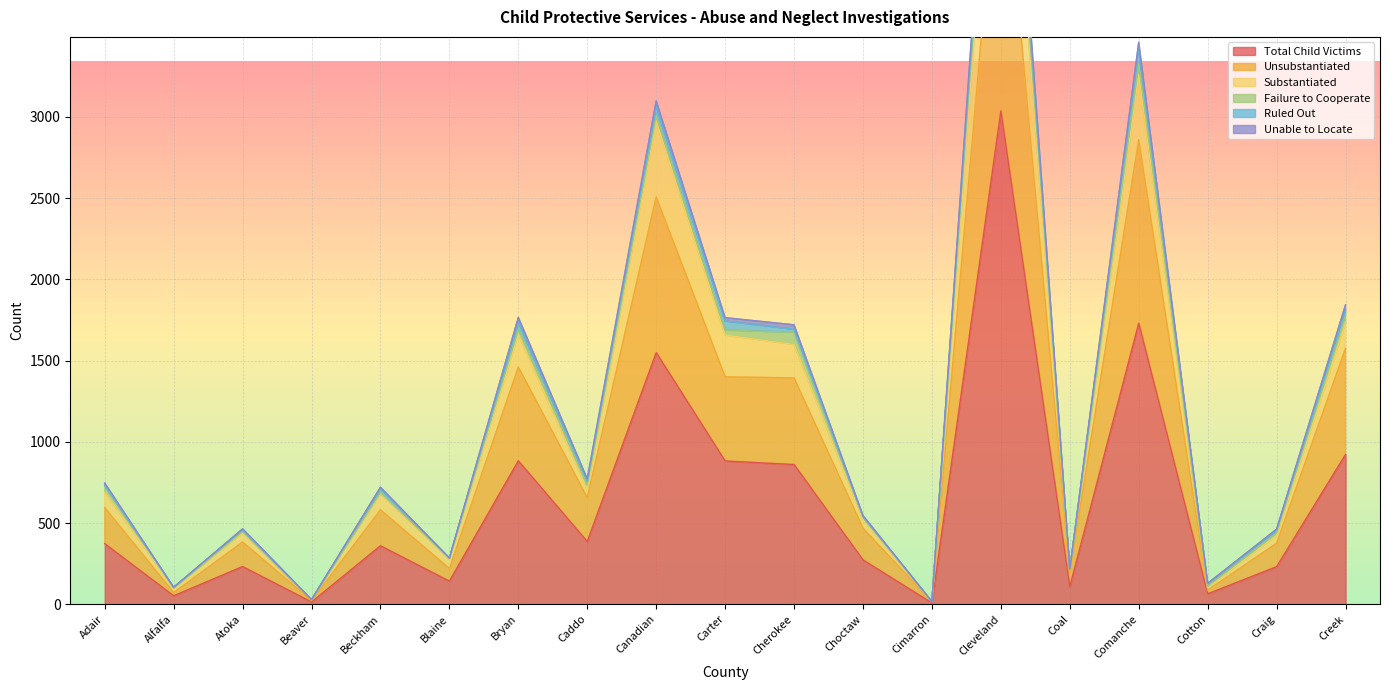

Is it true that Total Child Victims equals 1549 at Canadian?

True